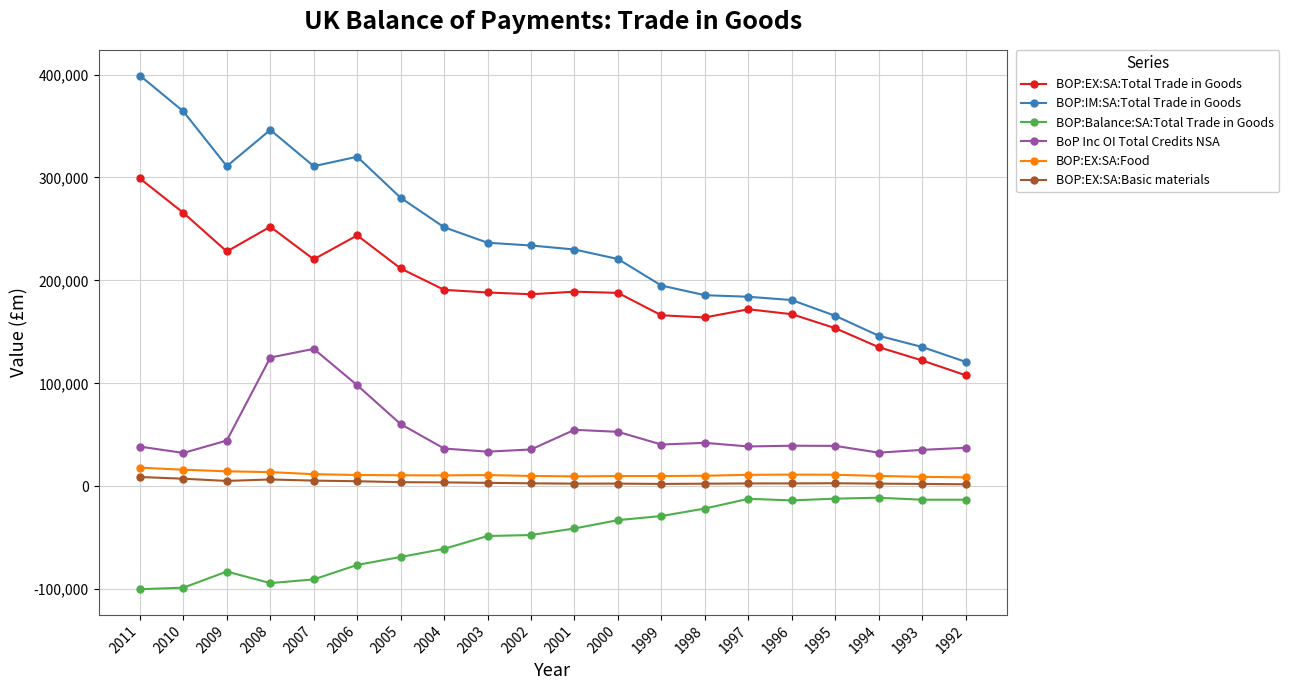

Is the value of BOP:Balance:SA:Total Trade in Goods at 2011 greater than the value of BOP:EX:SA:Total Trade in Goods at 1998?

No